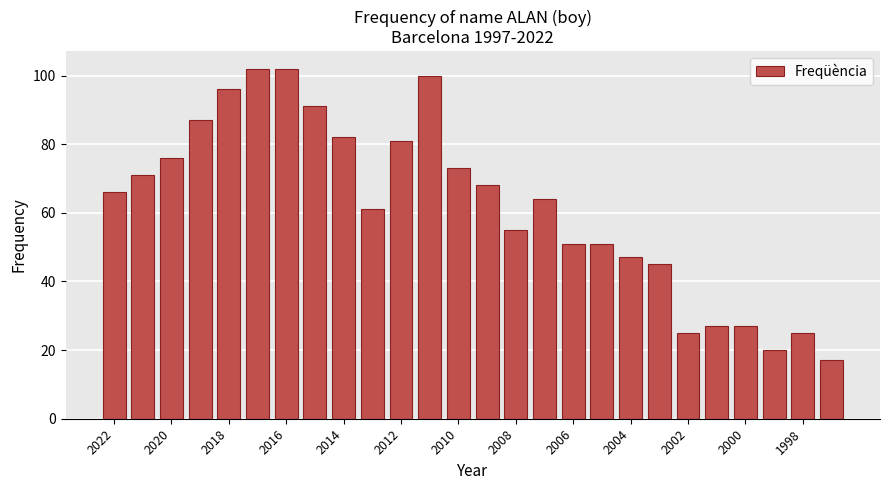

What is the greatest value displayed?

102